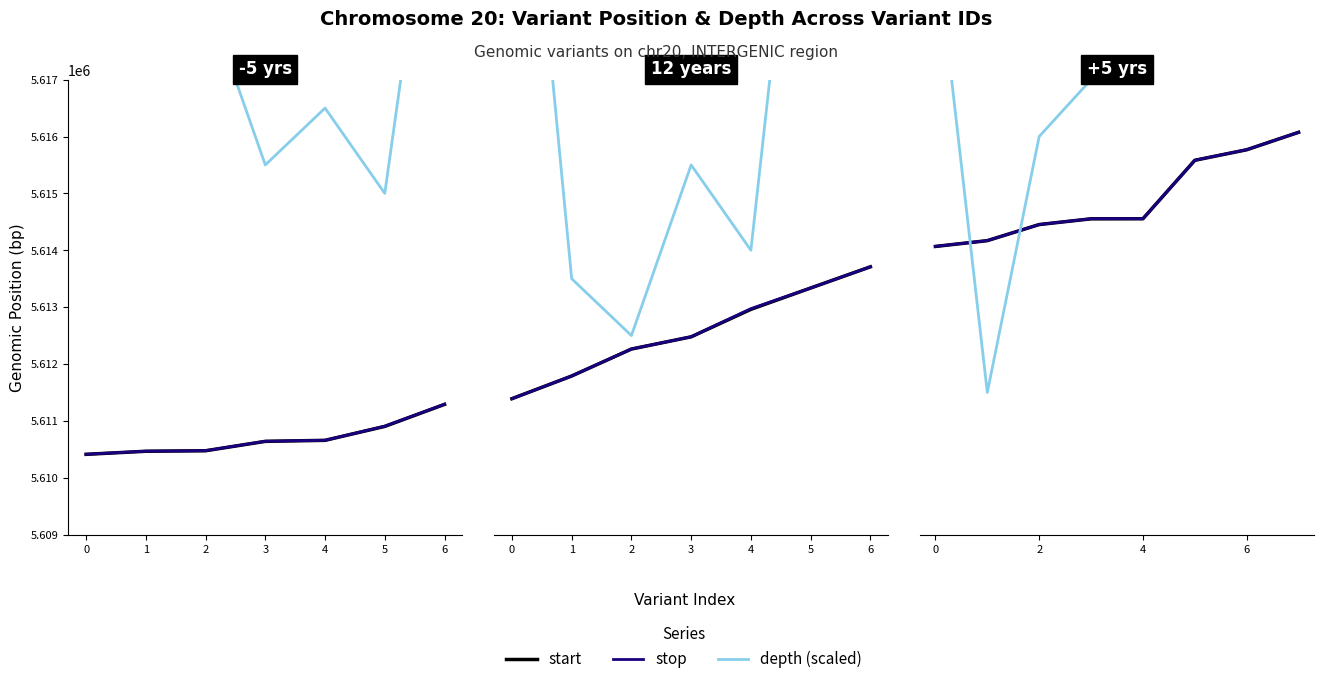

At 4, list the series in order from largest to smallest.

depth, stop, start